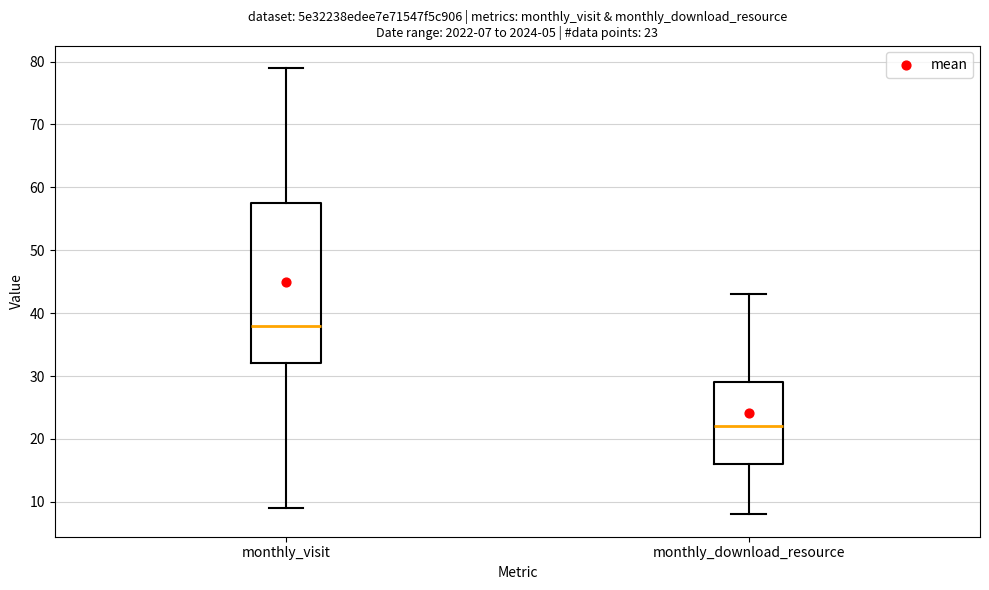

Which box is the tallest, from its lower edge to its upper edge?

monthly_visit